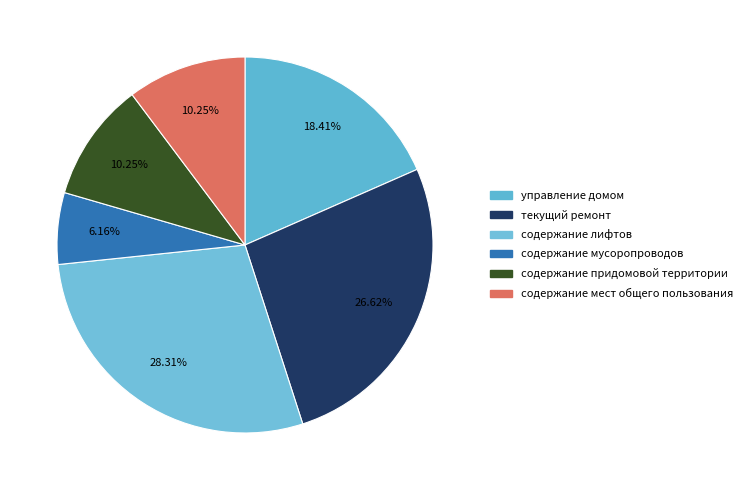

To the nearest percent, what portion does содержание мест общего пользования represent?

10%